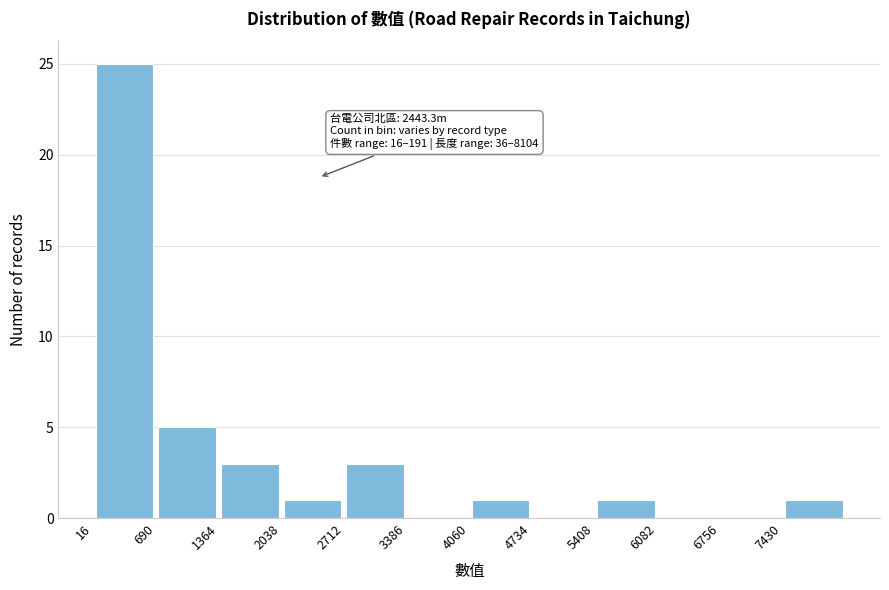

Which range on the x-axis has the tallest bar?

0 to 700